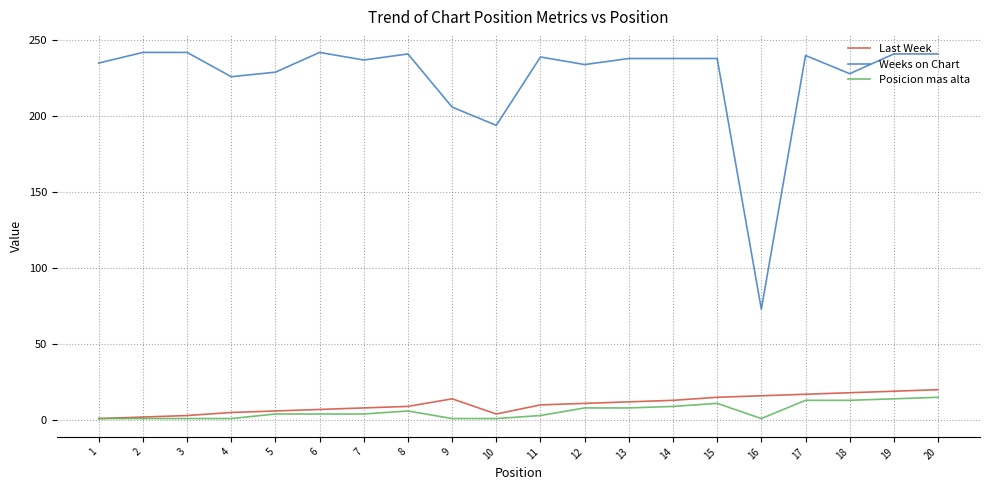

The Last Week series shows 17 at 17. True or false?

True